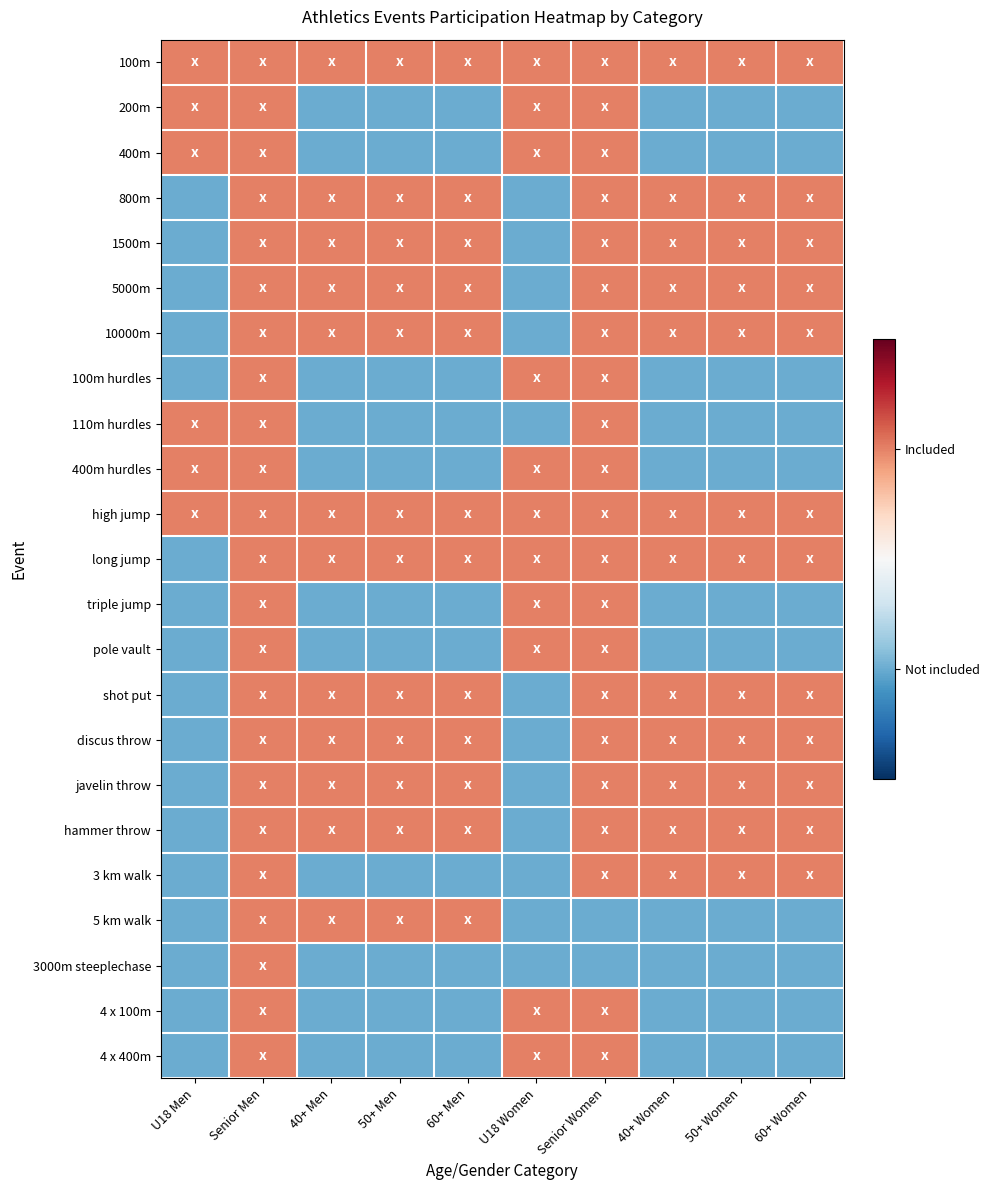

Rank the series at 60+ Women from highest to lowest value.

100m, 800m, 1500m, 5000m, 10000m, high jump, long jump, shot put, discus throw, javelin throw, hammer throw, 3 km walk, 200m, 400m, 100m hurdles, 110m hurdles, 400m hurdles, triple jump, pole vault, 5 km walk, 3000m steeplechase, 4 x 100m, 4 x 400m